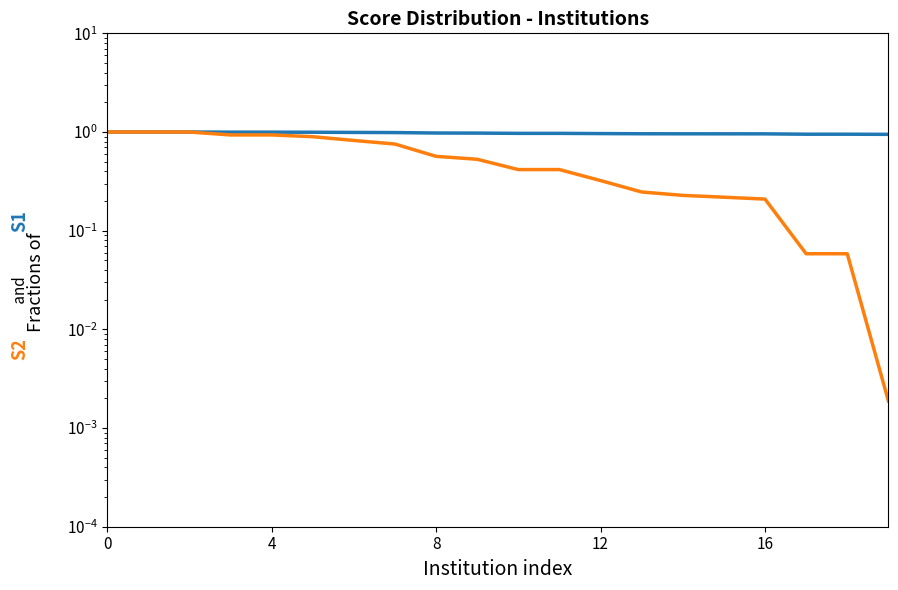

What is the average value of the Score (2.4) series?

1.0